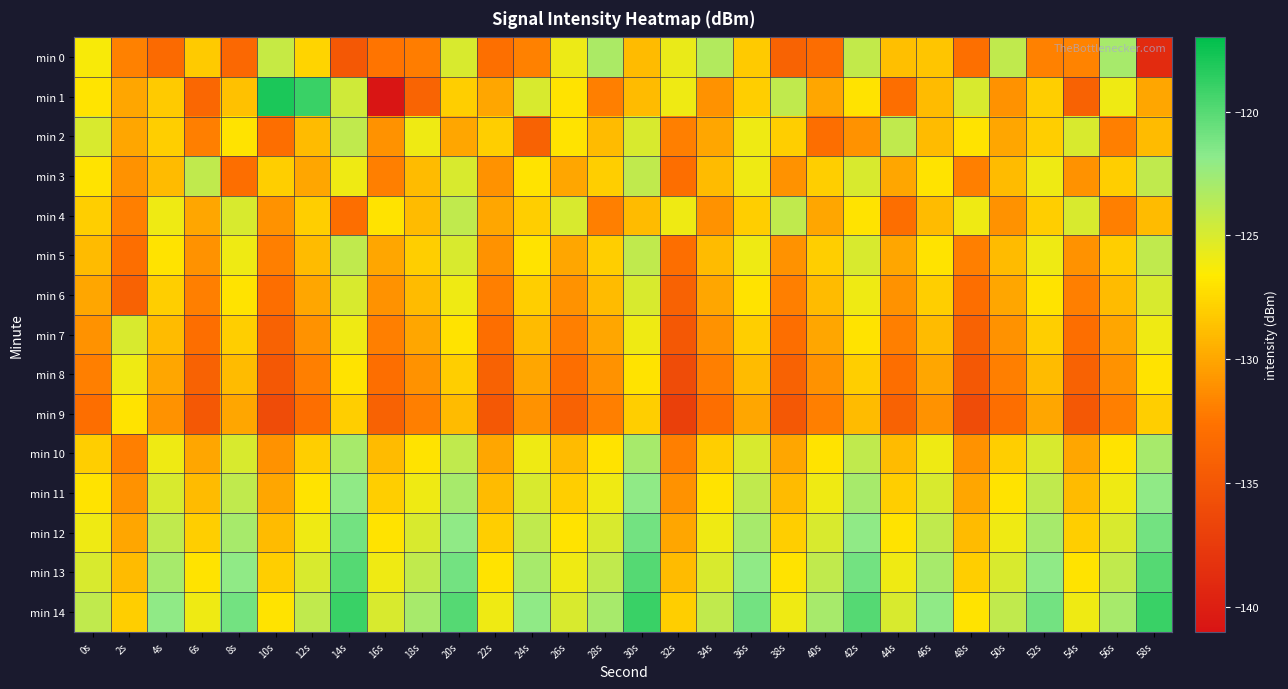

At which category is the sum across all series the highest?

30s